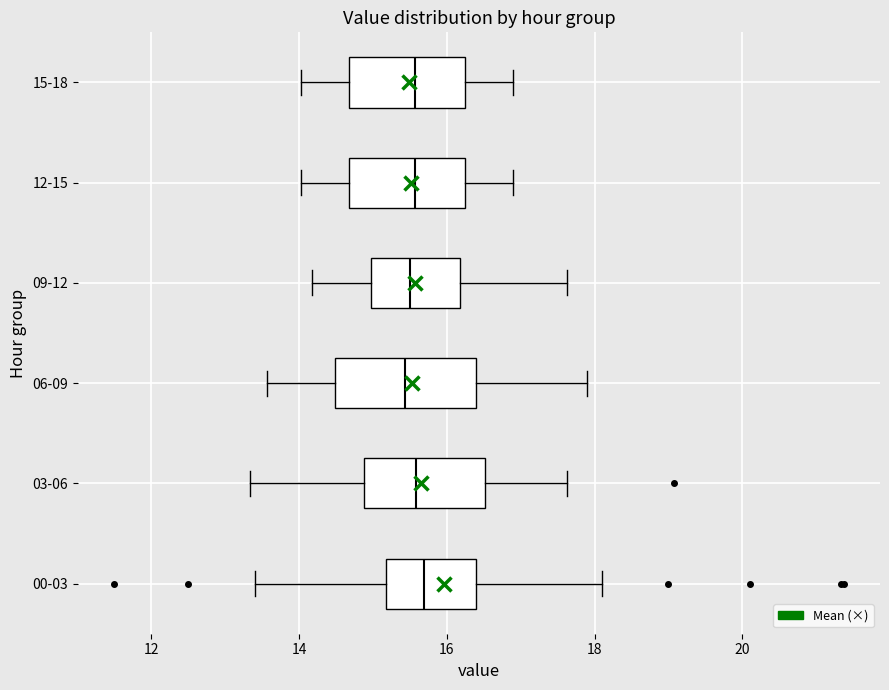

Comparing the boxes themselves (not the whiskers), which one is the widest?

06-09